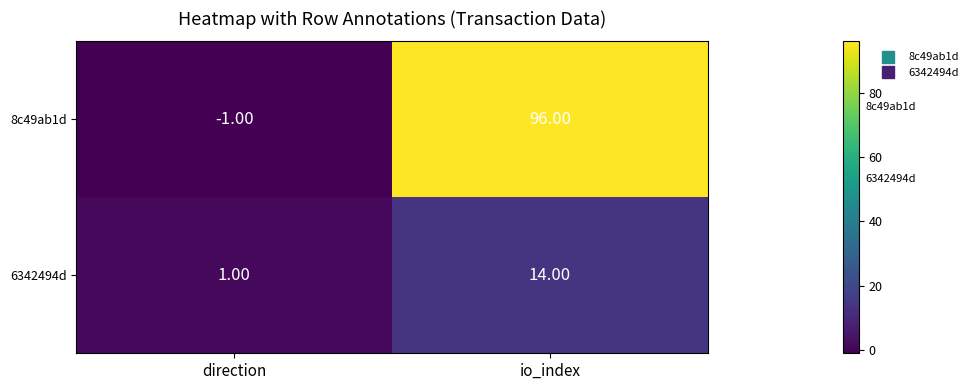

What is the greatest value displayed?

96